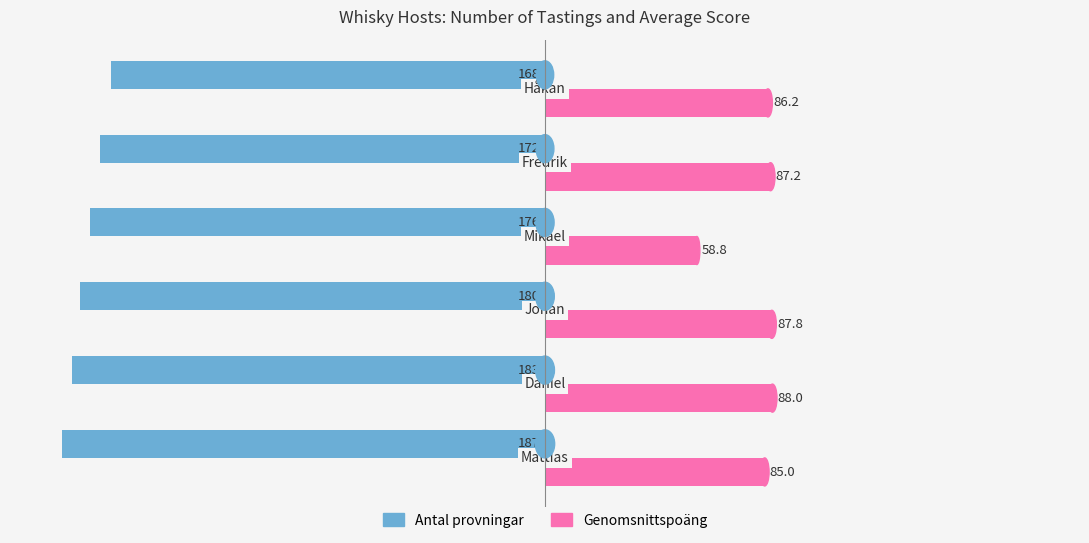

How many Antal provningar values are between -183 and -172?

4